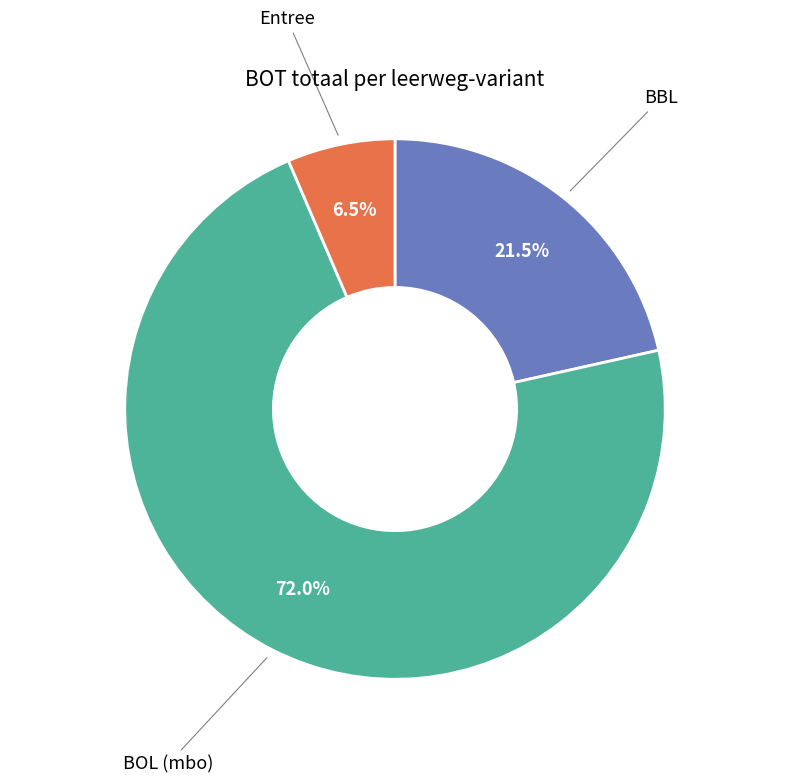

Does any single category account for the majority?

Yes